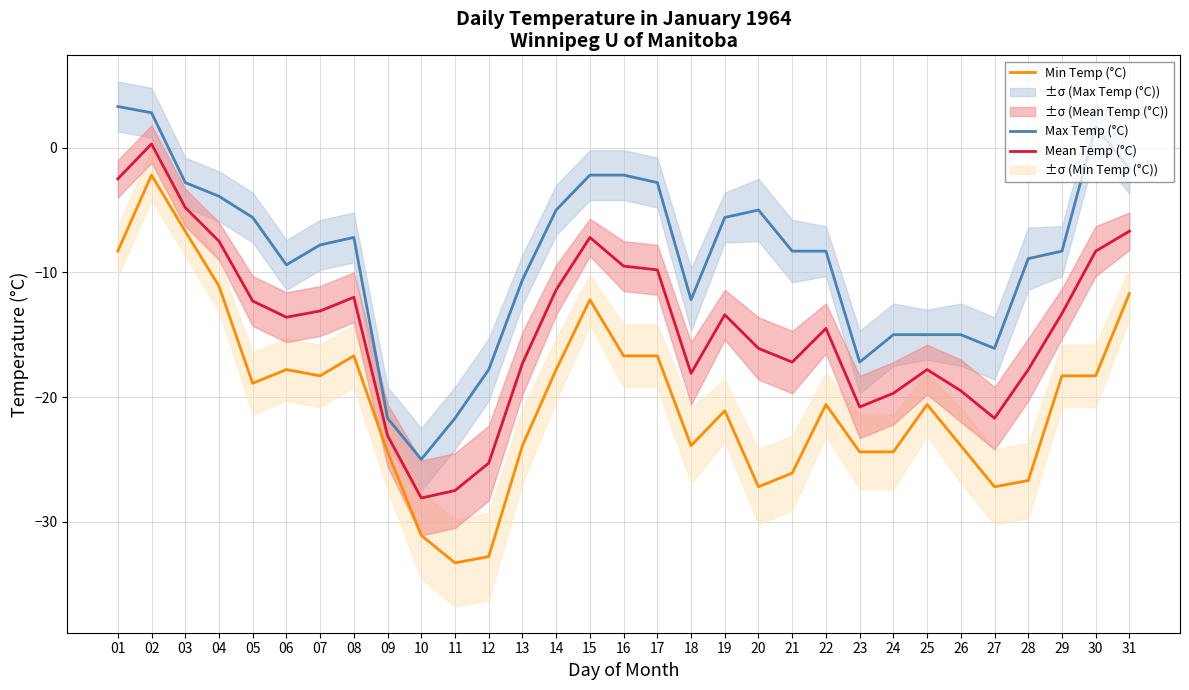

Rank the categories by Min Temp (°C) value from lowest to highest.

11, 12, 10, 20, 27, 28, 21, 09, 23, 24, 13, 18, 26, 19, 22, 25, 05, 07, 29, 30, 06, 14, 08, 16, 17, 15, 31, 04, 01, 03, 02